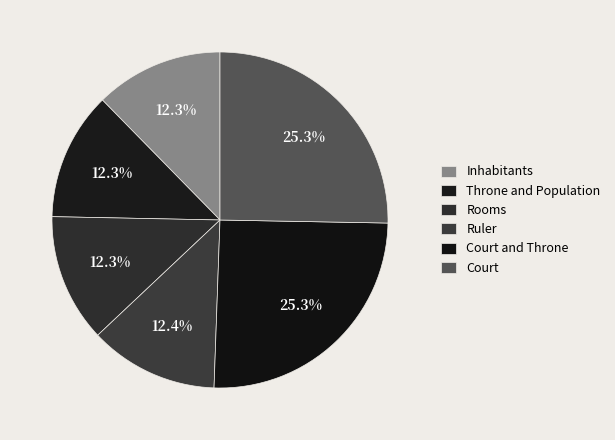

To the nearest percent, what is the average slice percentage?

17%